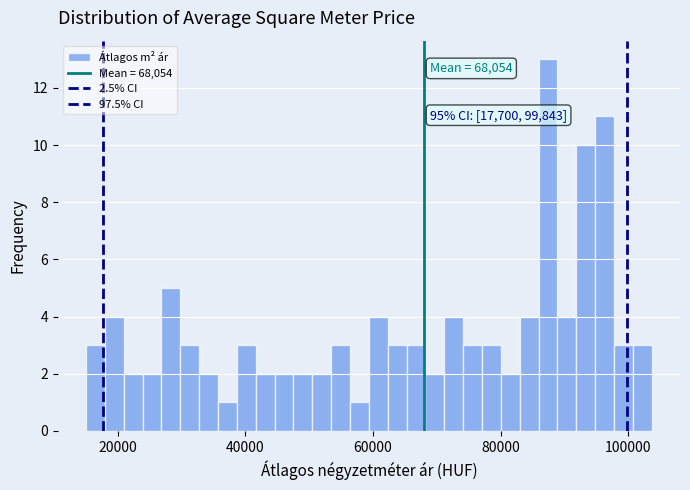

Around what value on the x-axis is the tallest bar? Give the approximate position of its centre, as read against the axis.

88000